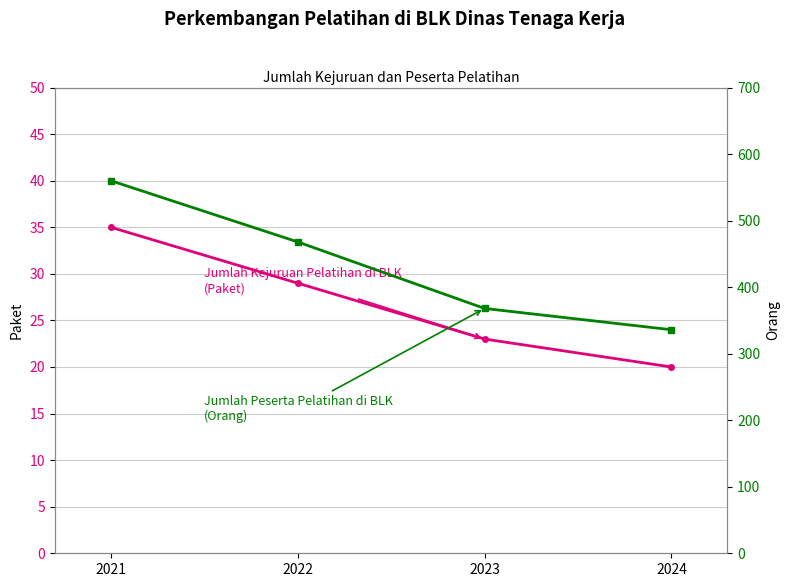

True or false: Jumlah Kejuruan Pelatihan di BLK (Paket) and Jumlah Peserta Pelatihan di BLK (Orang) intersect in this chart.

False